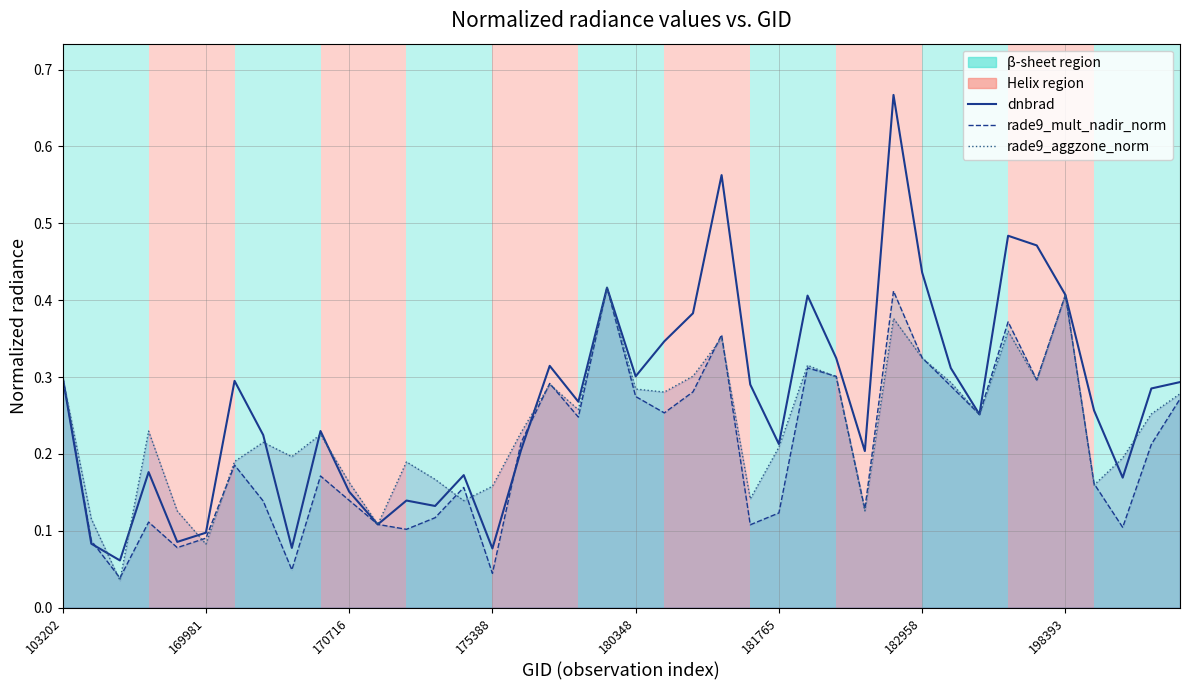

After their last crossing, which series has the higher values: dnbrad or rade9_aggzone_norm?

dnbrad